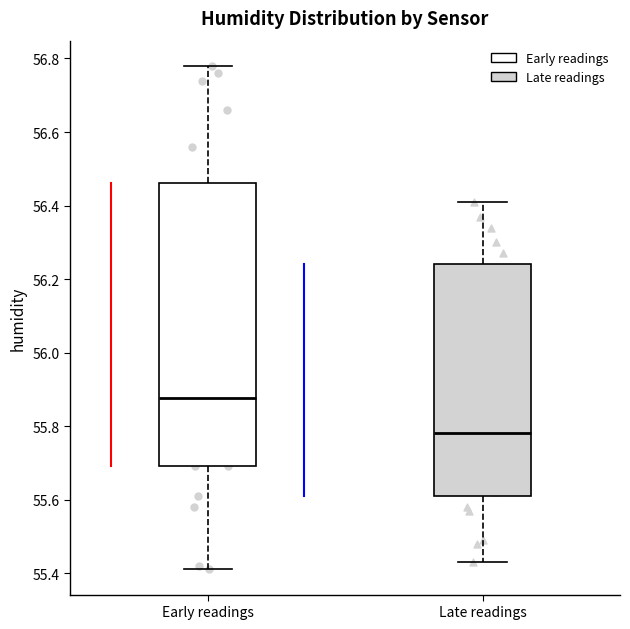

Reading left to right, read every box against the y-axis: the position of its median line, the range the box covers, and the ends of its whiskers. The values are not printed on the chart, so give them approximately, as read against the axis.

Early readings: median 55.88, box 55.70 to 56.46, whiskers 55.42 to 56.78
Late readings: median 55.78, box 55.62 to 56.24, whiskers 55.44 to 56.42